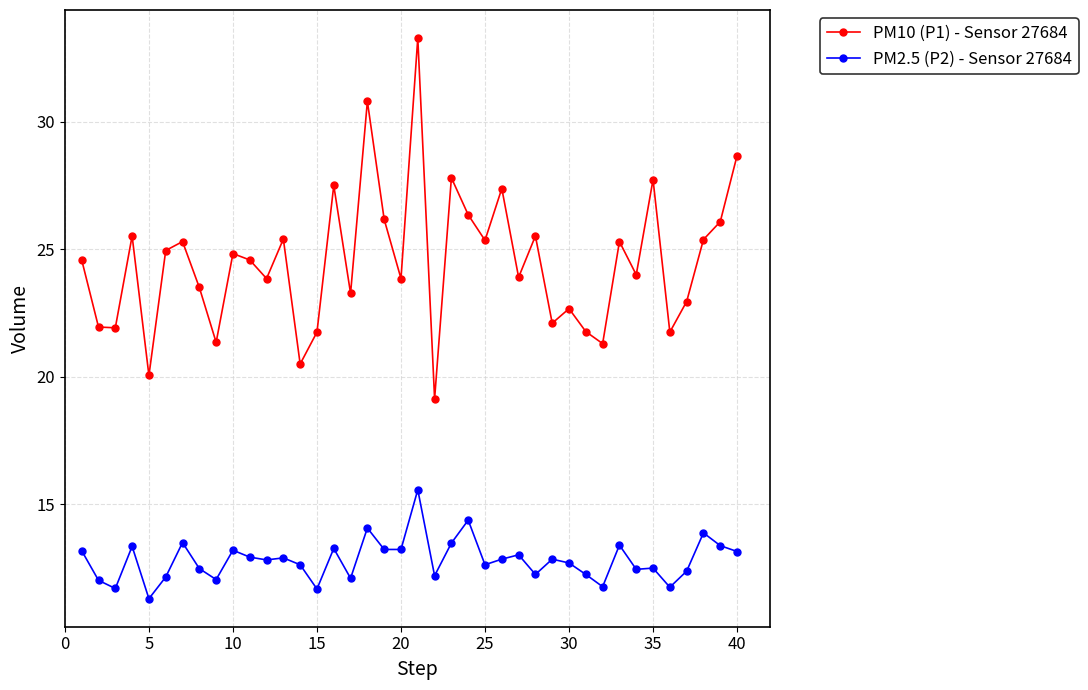

List the series in order of their overall mean, lowest first.

PM2.5 (P2) - Sensor 27684, PM10 (P1) - Sensor 27684